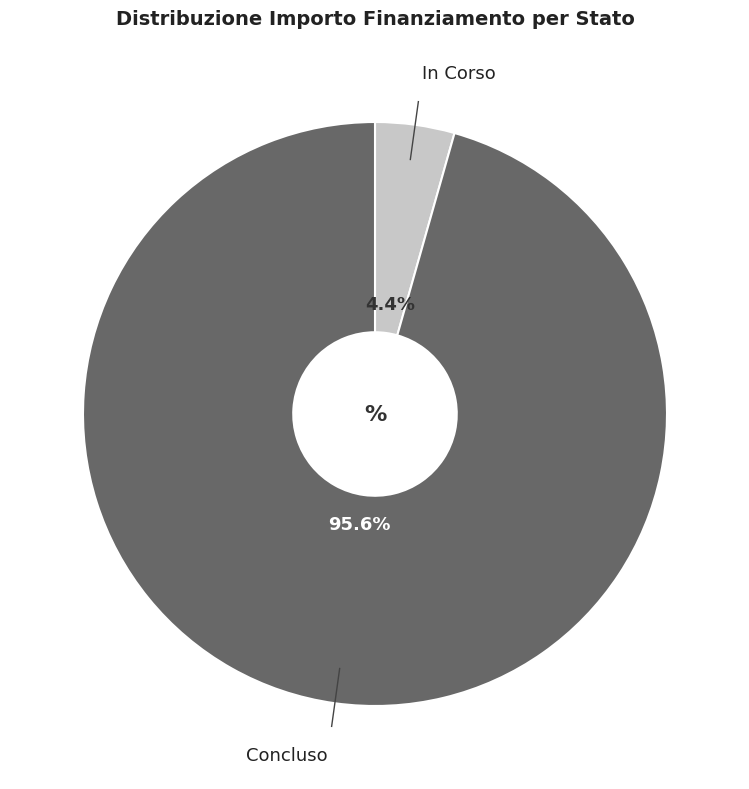

Which category has the smallest portion of the pie?

In Corso